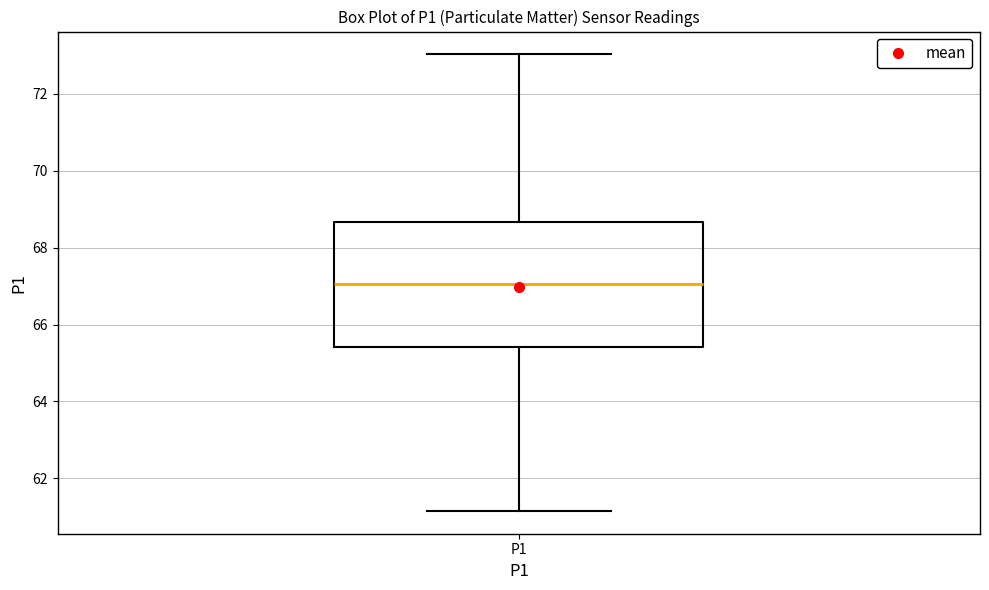

Read this box plot against the y-axis: the position of the median line, the range covered by the box, and the ends of both whiskers. The values are not printed on the chart, so give them approximately, as read against the axis.

median 67.0, box 65.4 to 68.6, whiskers 61.2 to 73.0